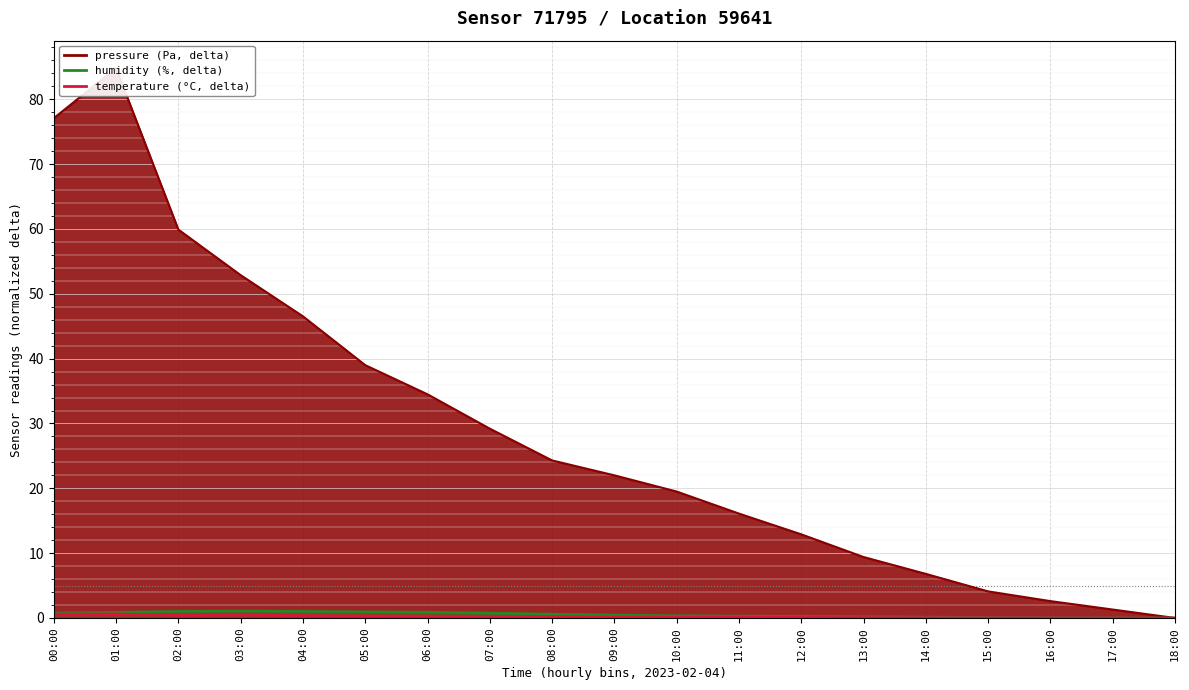

What is the difference between the maximum and minimum values in the pressure series?

84.8